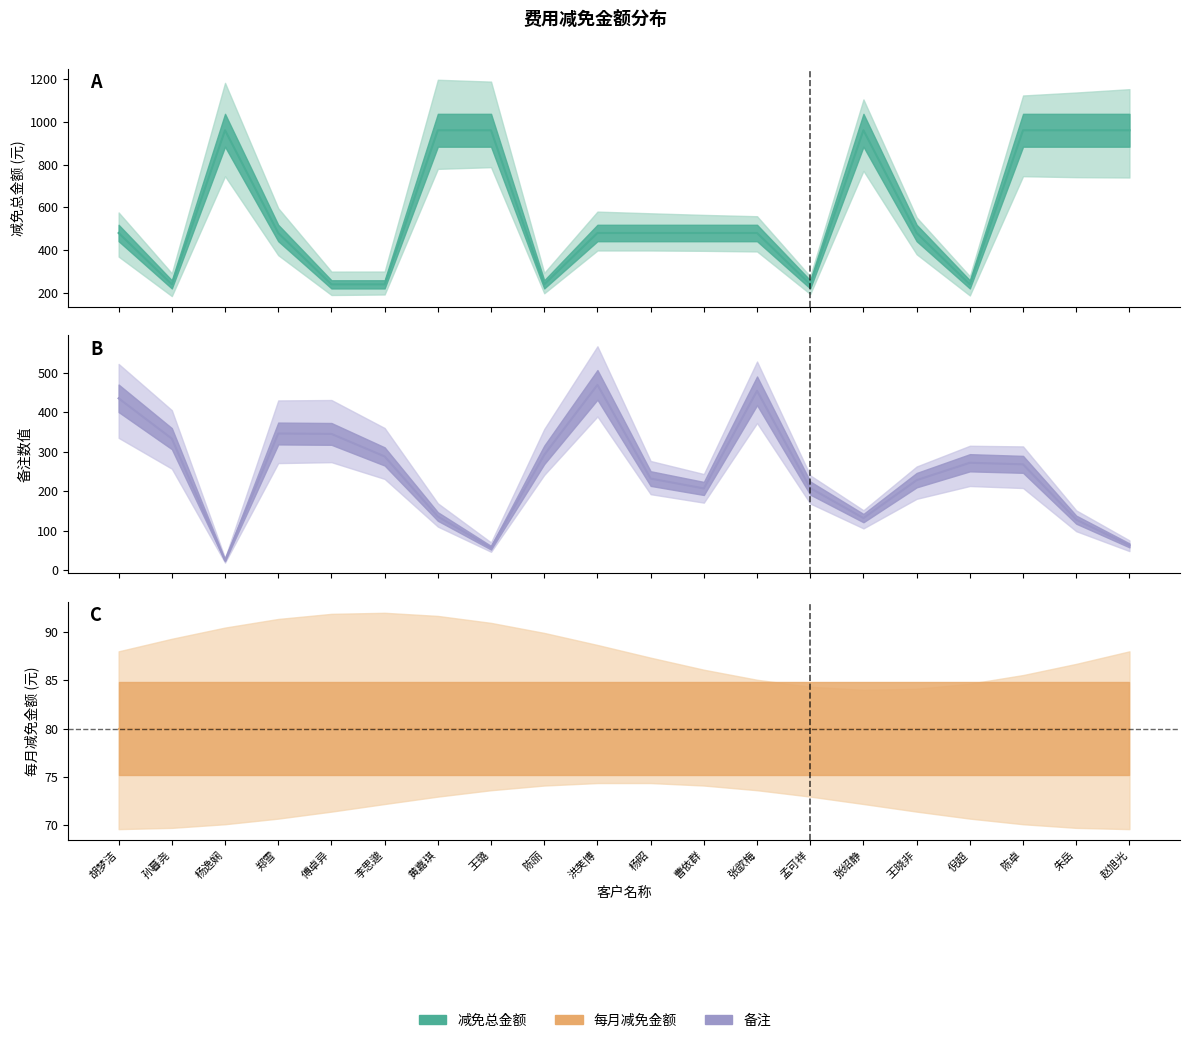

Count the number of categories in the chart.

20